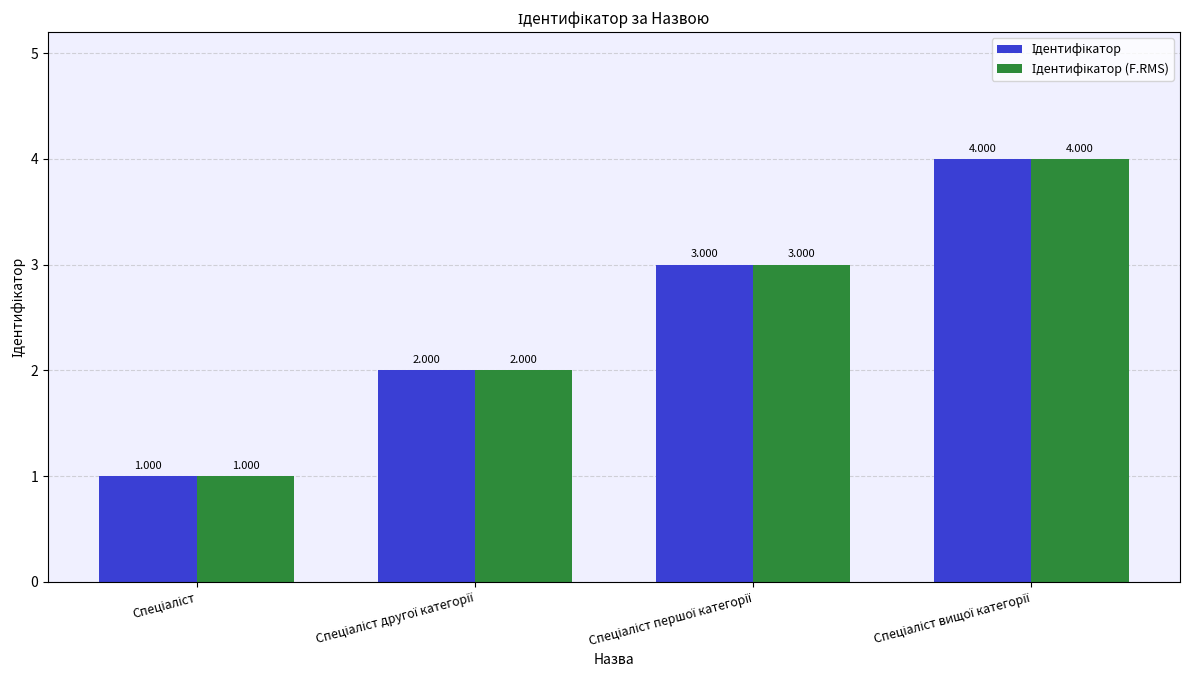

What is the total value across all series at Спеціаліст першої категорії?

6